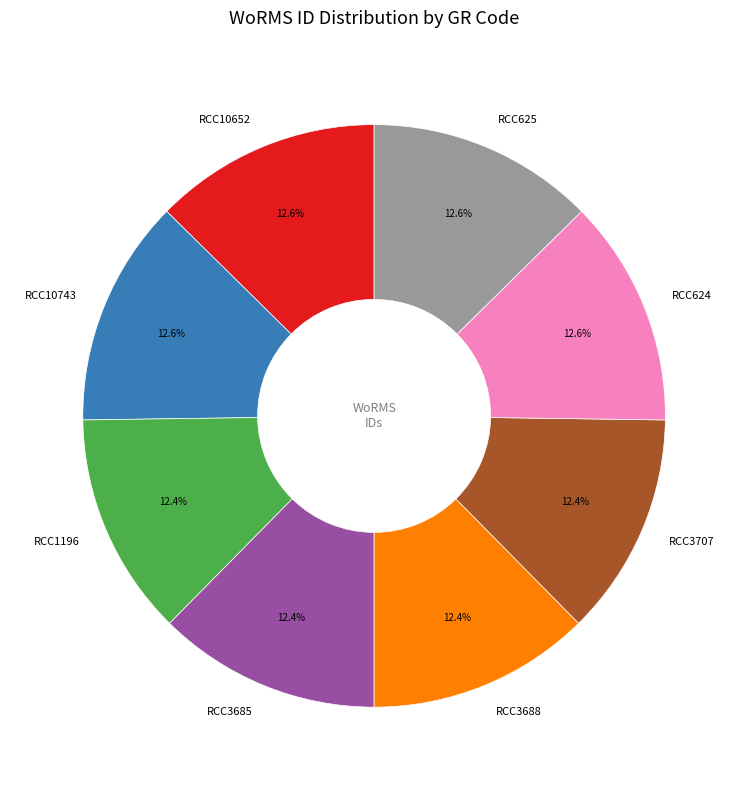

To the nearest percent, what portion does RCC3685 represent?

12%